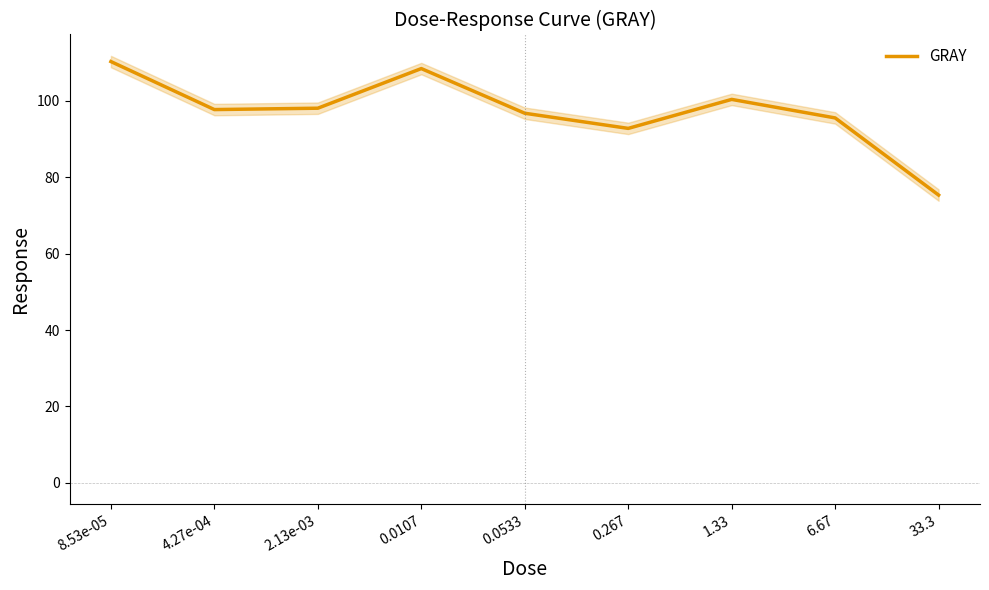

Does the chart display data point markers on the line(s)?

No